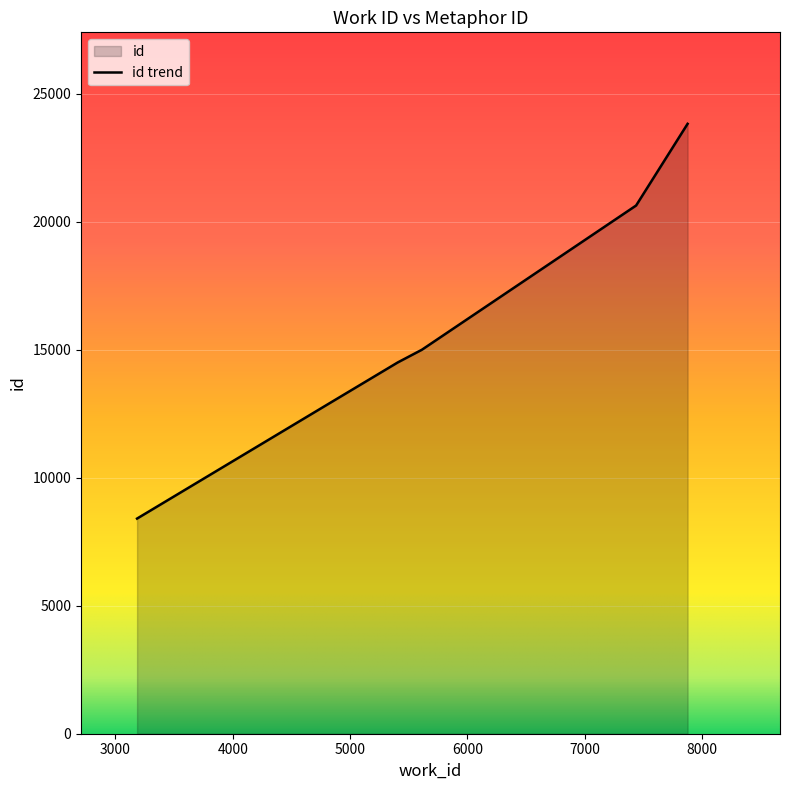

What is the approximate value at 5406, to the nearest 50?

14500